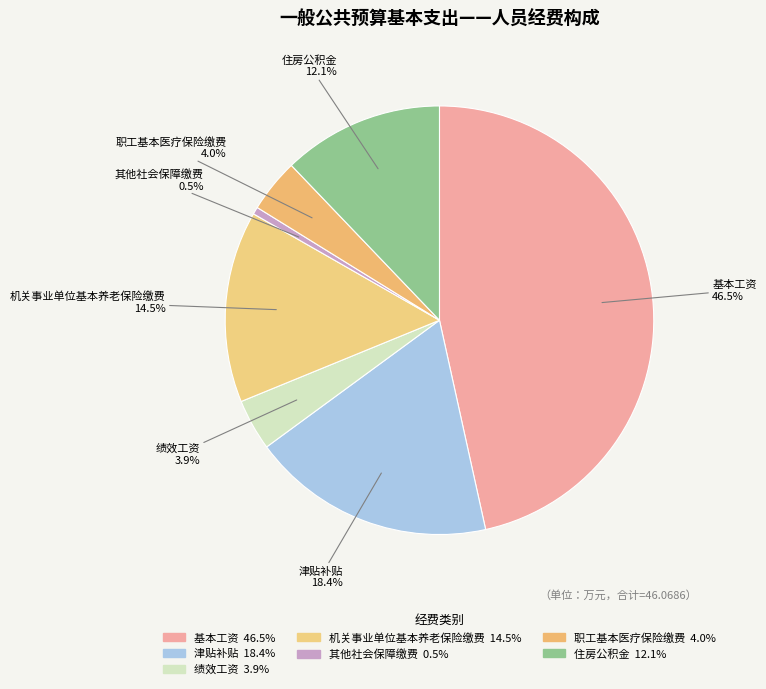

How many slices are in this pie chart?

7